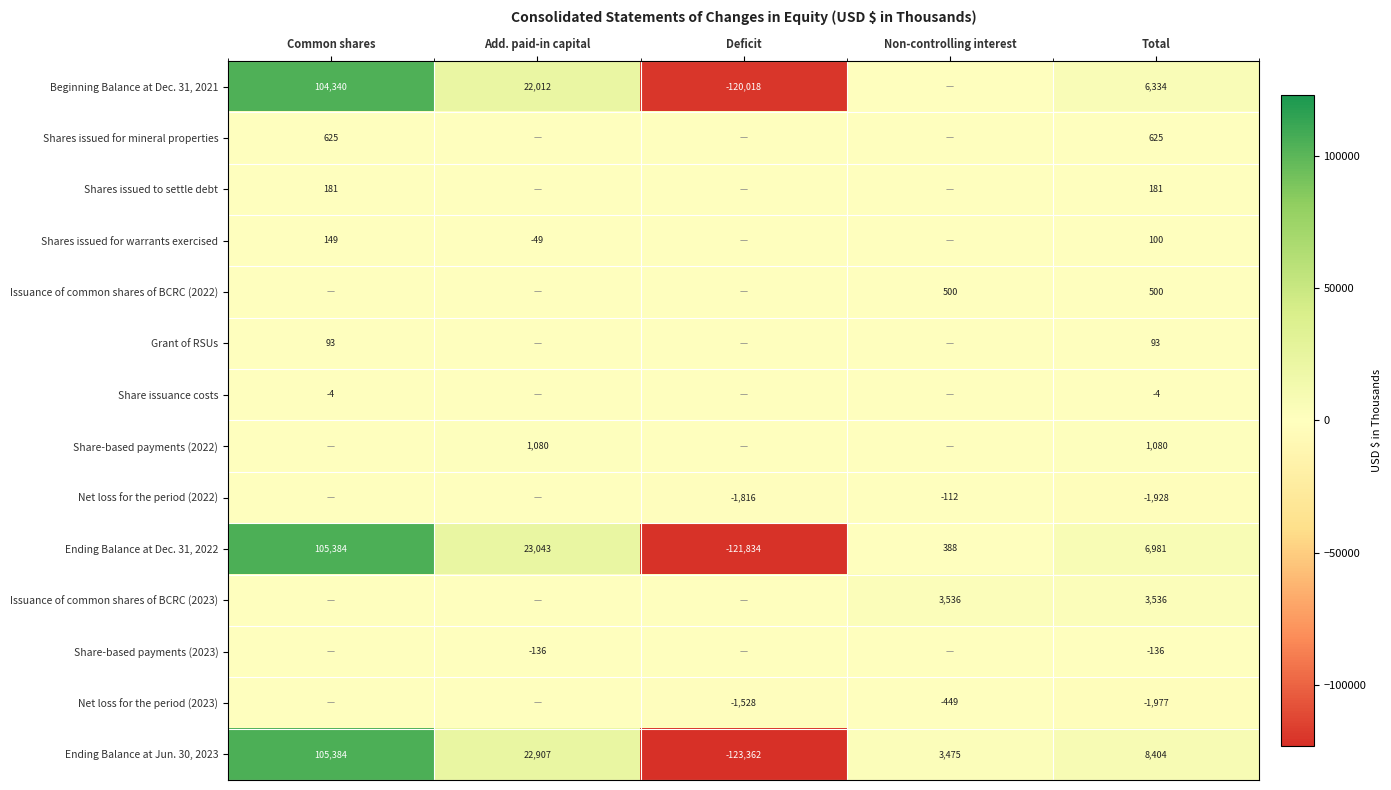

What is the difference between the Net loss for the period (2023) values at Non-controlling interest and Deficit?

1079